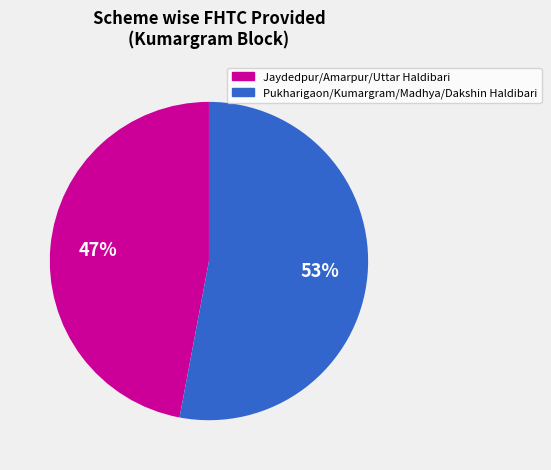

To the nearest percent, what is the difference between the largest and smallest slice percentages?

6%